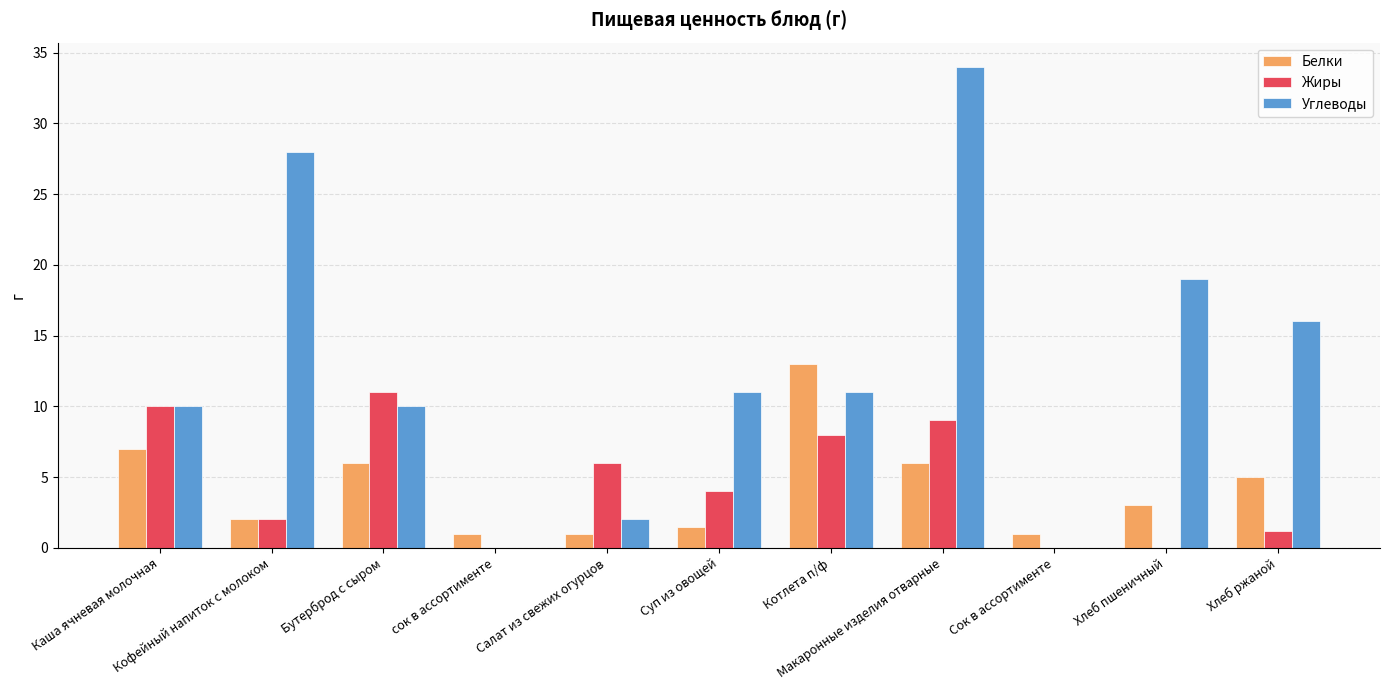

How many groups of bars are there?

11